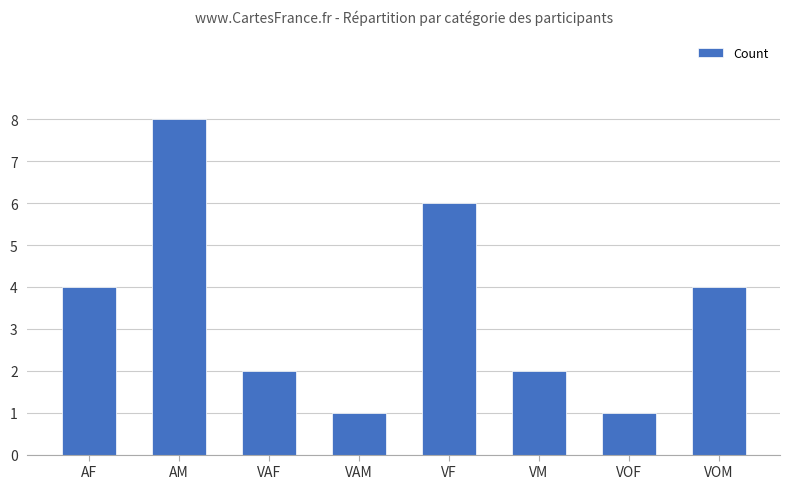

Between VF and VAM, which is larger?

VF